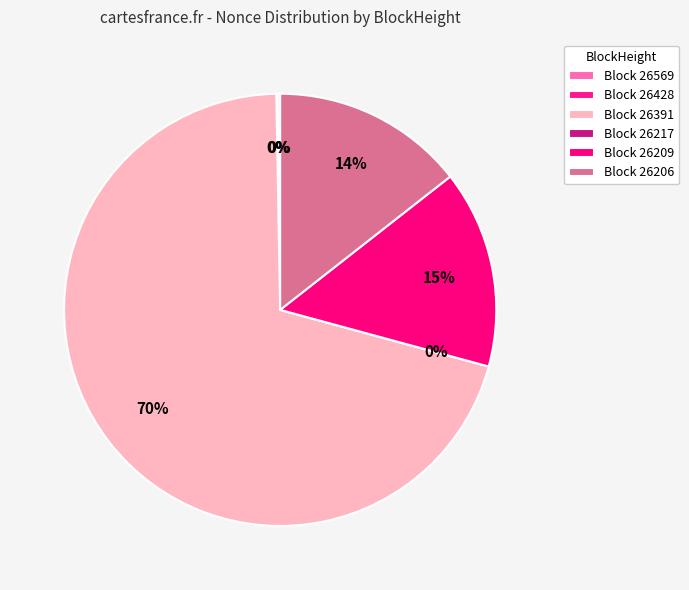

Does 26391 account for over 50% of the chart?

Yes